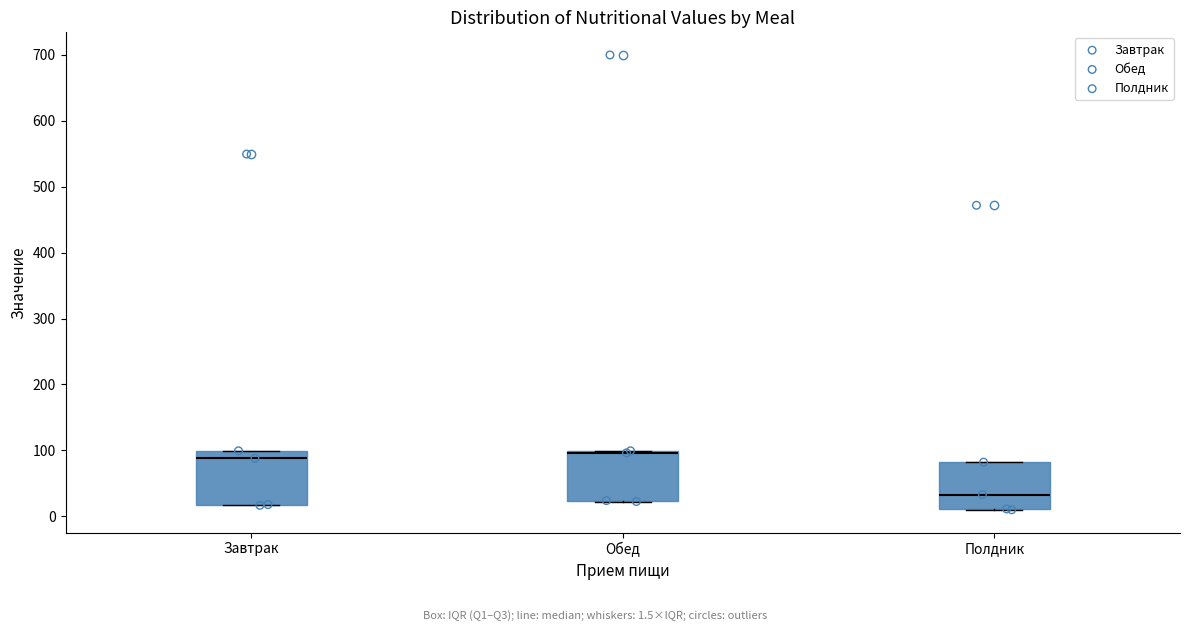

Reading left to right, read every box against the y-axis: the position of its median line, the range the box covers, and the ends of its whiskers. The values are not printed on the chart, so give them approximately, as read against the axis.

Завтрак: median 90, box 20 to 100, whiskers 20 to 100
Обед: median 100 (just below the box's upper edge), box 20 to 100, whiskers 20 to 100
Полдник: median 30, box 10 to 80, whiskers 10 to 80